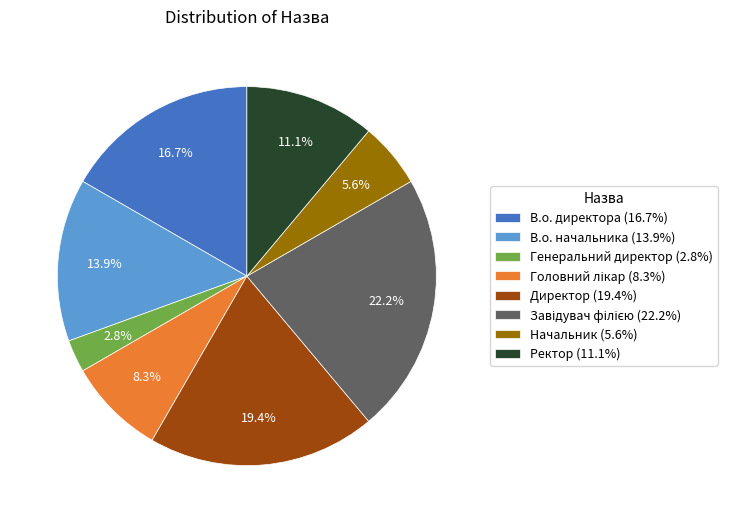

What percentage is NOT represented by В.о. начальника?

86.1%